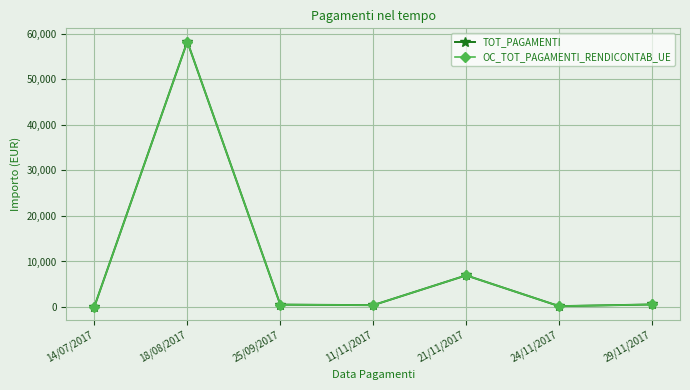

Where is OC_TOT_PAGAMENTI_RENDICONTAB_UE nearest to the value 29180?

21/11/2017